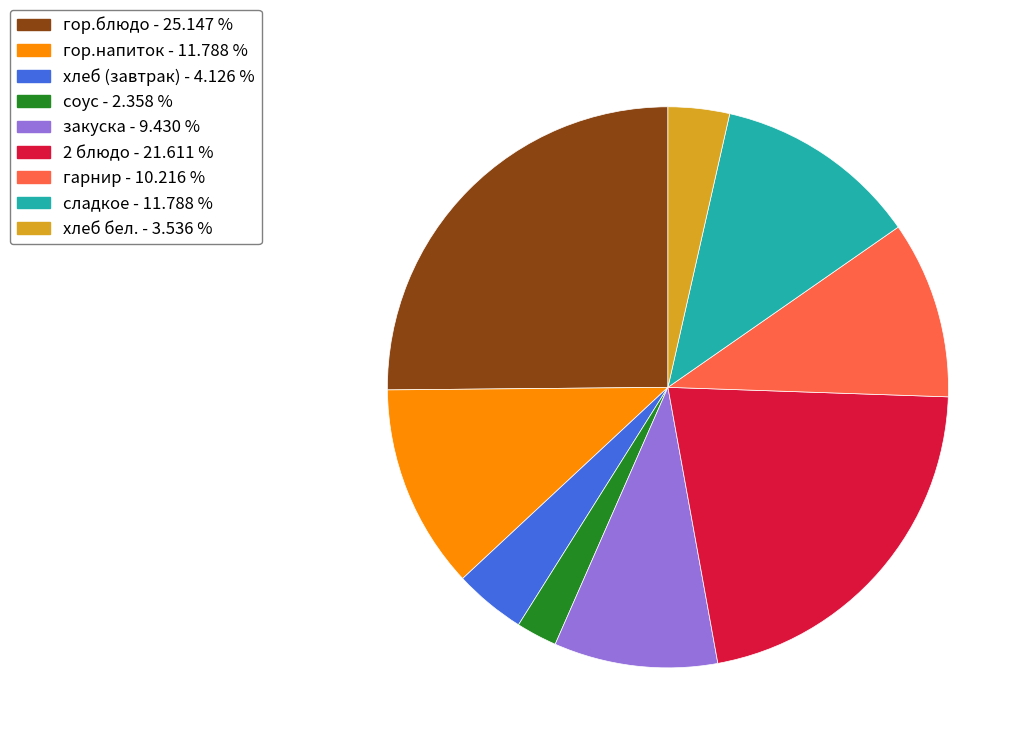

Which has a higher value, закуска or гарнир?

гарнир